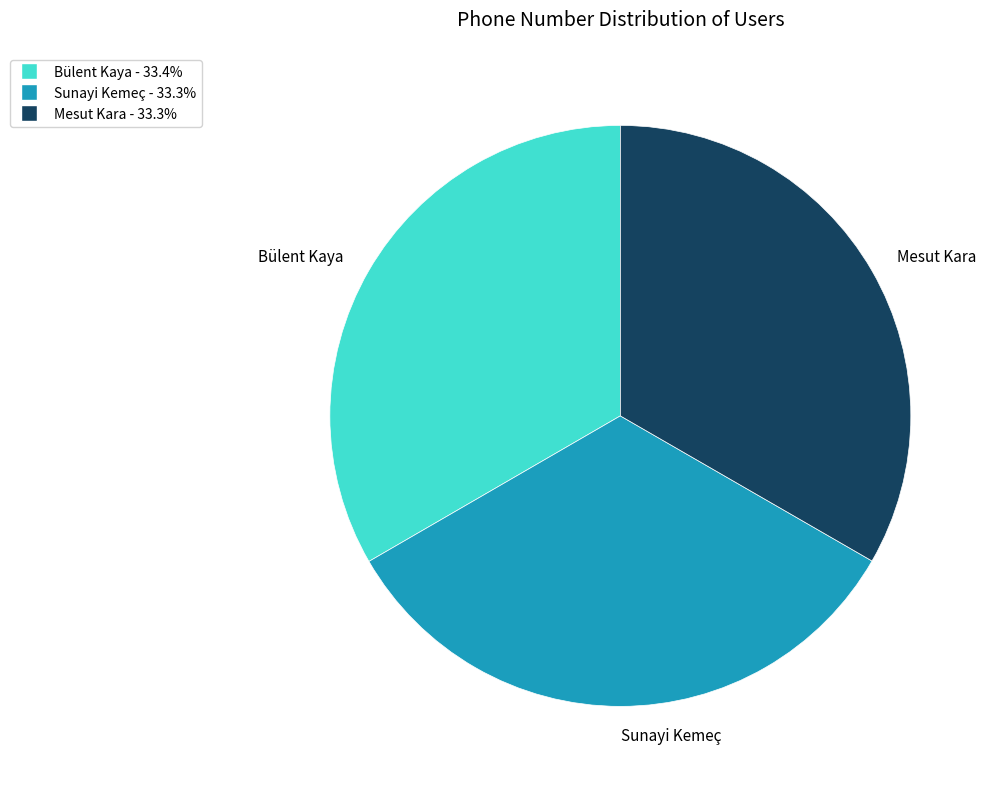

What is the ratio of the value at Sunayi Kemeç to the value at Mesut Kara?

1.0